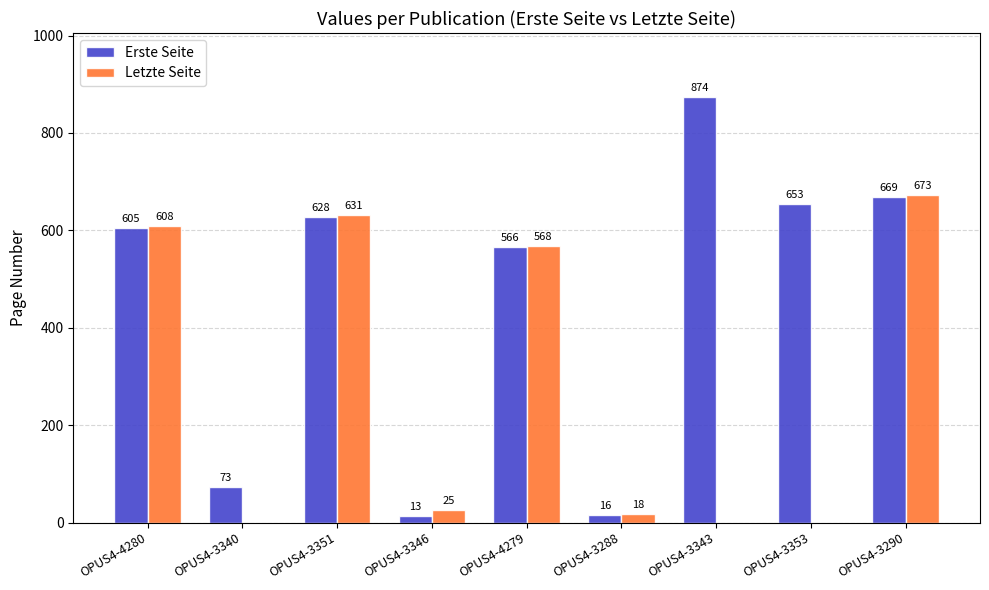

What is the sum of the Letzte Seite values at OPUS4-3346 and OPUS4-3351?

656